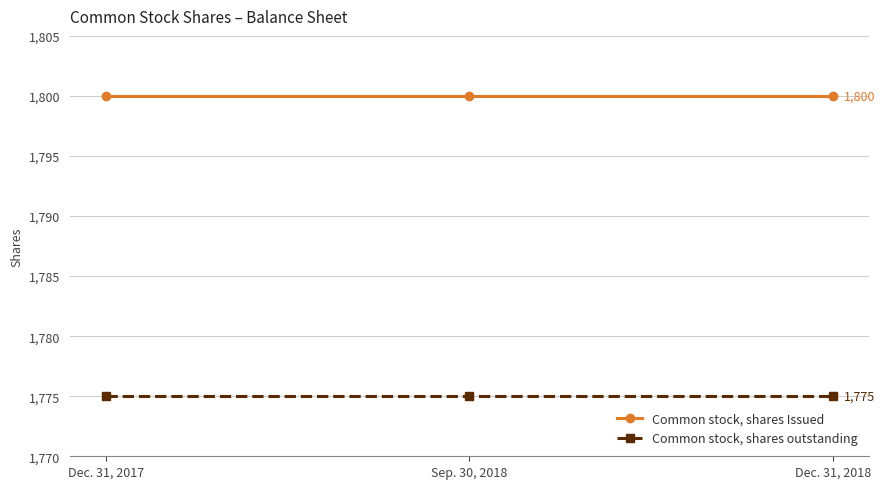

Reading left to right, extract all data points from this chart.

Common stock, shares Issued: Dec. 31, 2017=1800	Sep. 30, 2018=1800	Dec. 31, 2018=1800
Common stock, shares outstanding: Dec. 31, 2017=1775	Sep. 30, 2018=1775	Dec. 31, 2018=1775